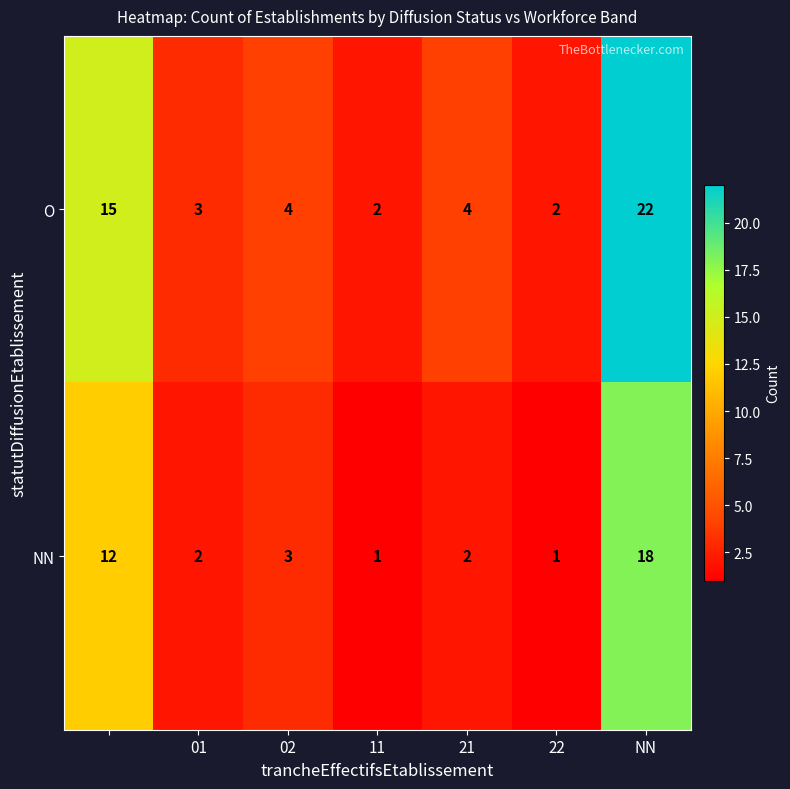

What is the maximum value shown in the chart?

22